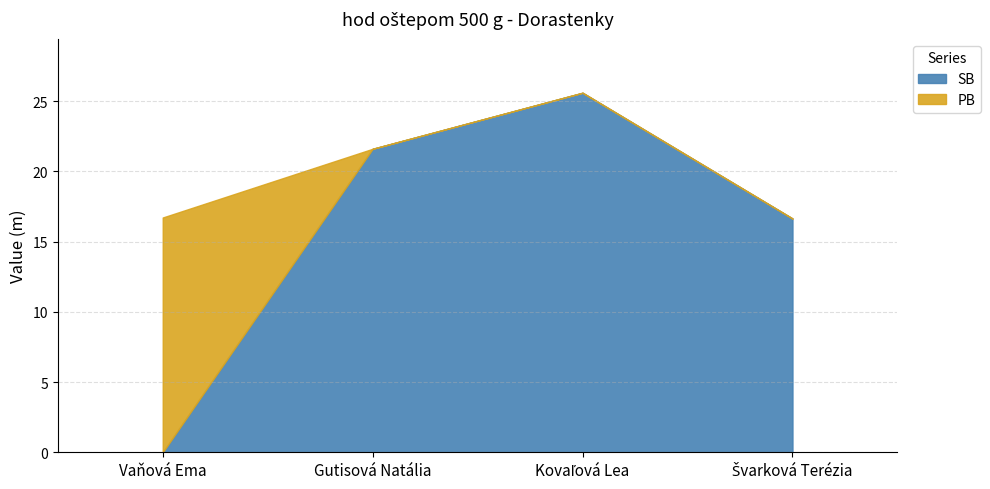

What are all the series names shown in the legend?

SB, PB